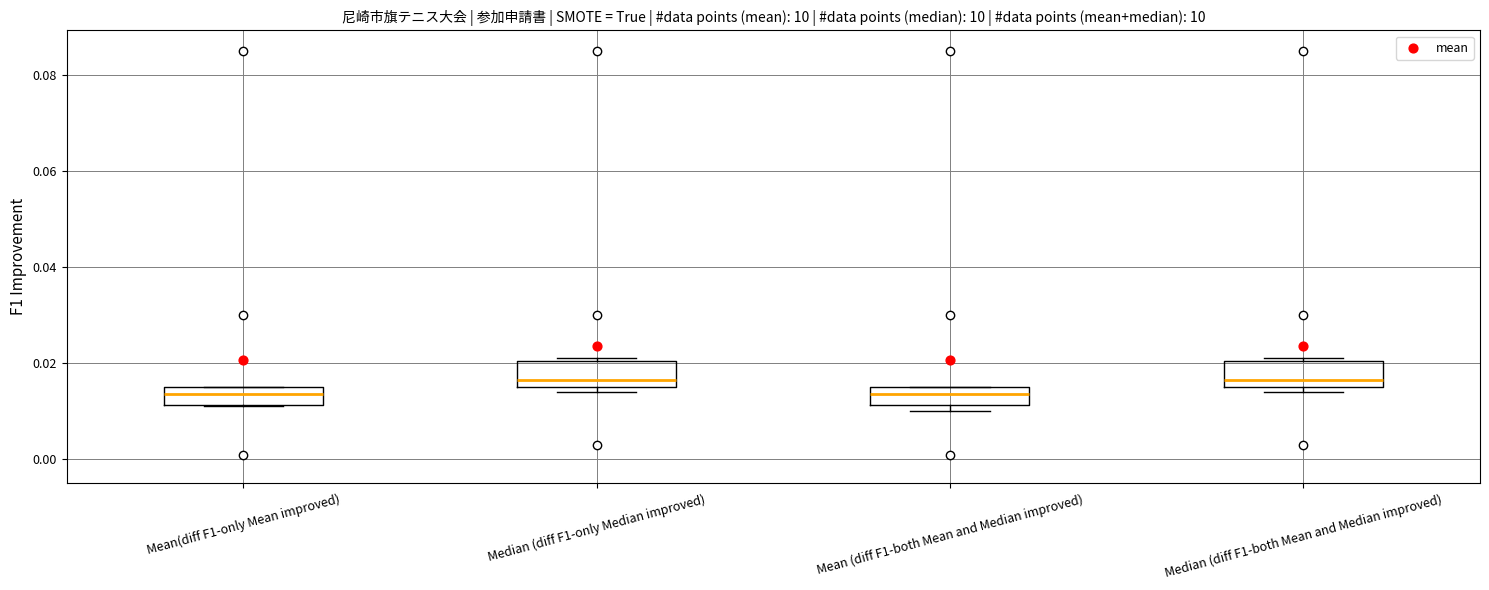

Reading left to right, read every box against the y-axis: the position of its median line, the range the box covers, and the ends of its whiskers. The values are not printed on the chart, so give them approximately, as read against the axis.

Mean(diff F1-only Mean improved): median 0.014, box 0.012 to 0.016, whiskers 0.012 to 0.016
Median (diff F1-only Median improved): median 0.016 (just above the box's lower edge), box 0.016 to 0.020, whiskers 0.014 to 0.022
Mean (diff F1-both Mean and Median improved): median 0.014, box 0.012 to 0.016, whiskers 0.010 to 0.016
Median (diff F1-both Mean and Median improved): median 0.016 (just above the box's lower edge), box 0.016 to 0.020, whiskers 0.014 to 0.022